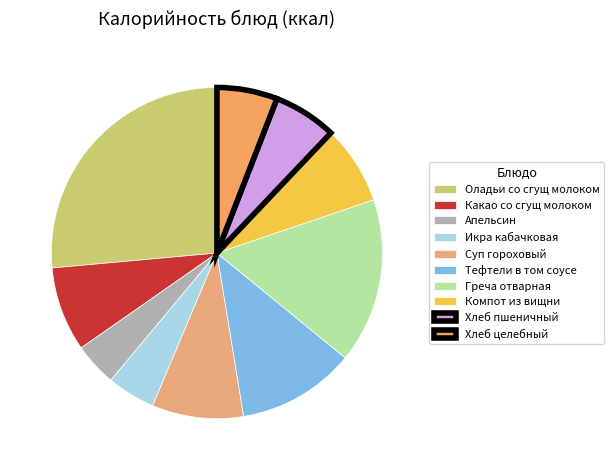

True or false: Оладьи со сгущ молоком accounts for 12% of the total.

False